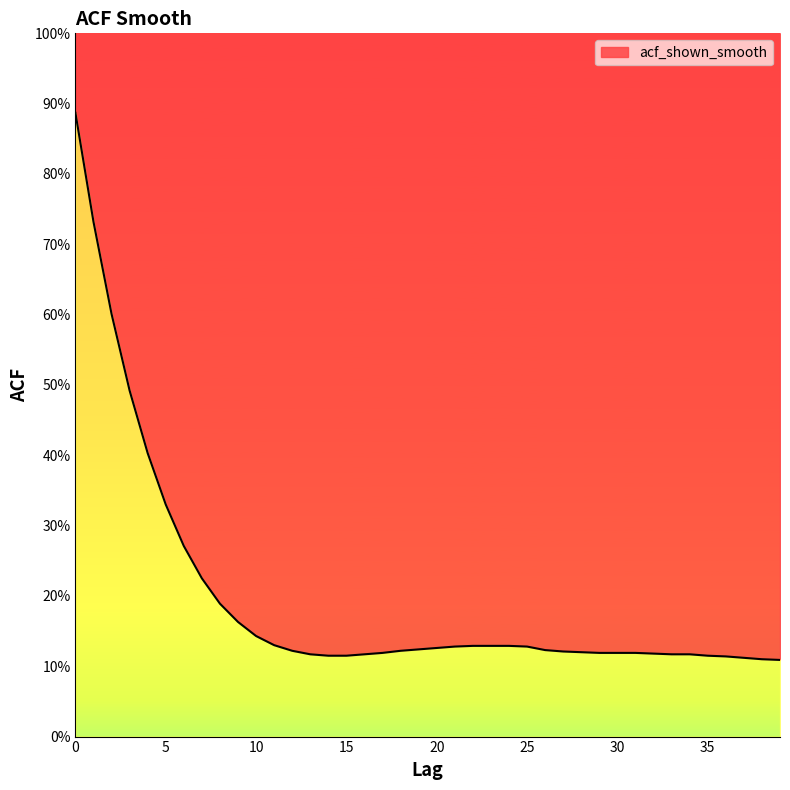

Reading left to right, transcribe all the data shown in this chart.

0.9	0.7	0.6	0.5	0.4	0.3	0.3	0.2	0.2	0.2	0.1	0.1	0.1	0.1	0.1	0.1	0.1	0.1	0.1	0.1	0.1	0.1	0.1	0.1	0.1	0.1	0.1	0.1	0.1	0.1	0.1	0.1	0.1	0.1	0.1	0.1	0.1	0.1	0.1	0.1